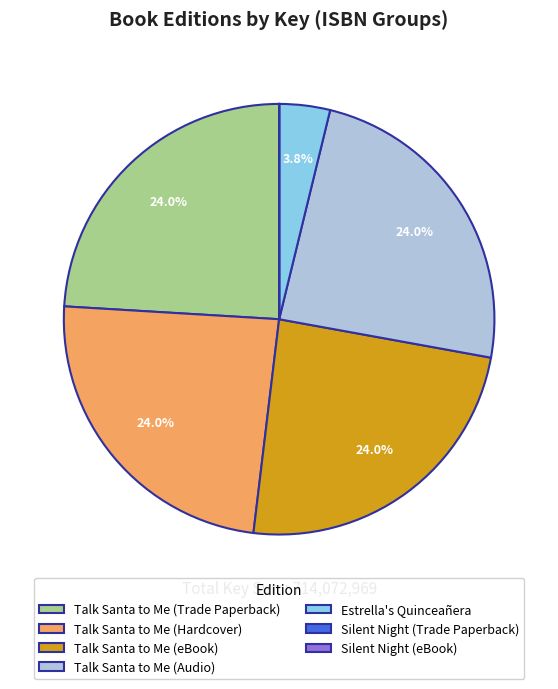

Approximately how many times larger is the value at Talk Santa to Me (Audio) compared to Talk Santa to Me (Hardcover)?

1.0